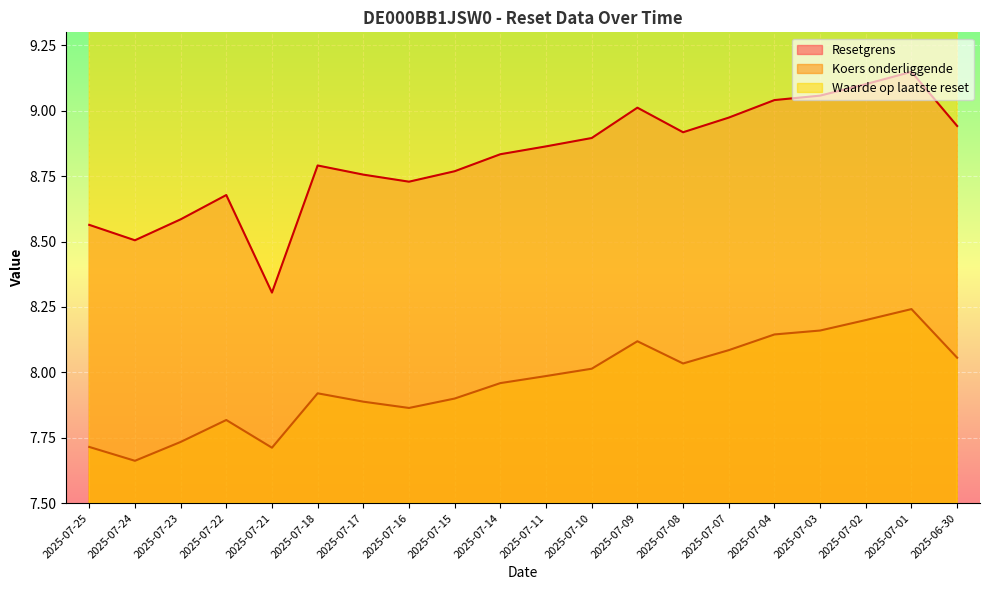

At which category does Waarde op laatste reset reach its first local peak?

2025-07-24